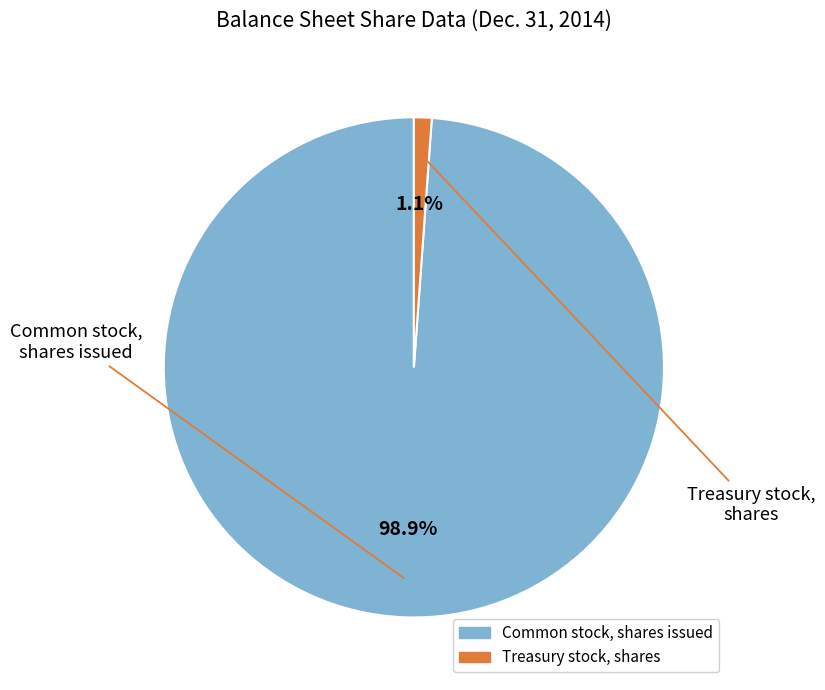

What percentage is NOT represented by Treasury stock, shares?

98.9%